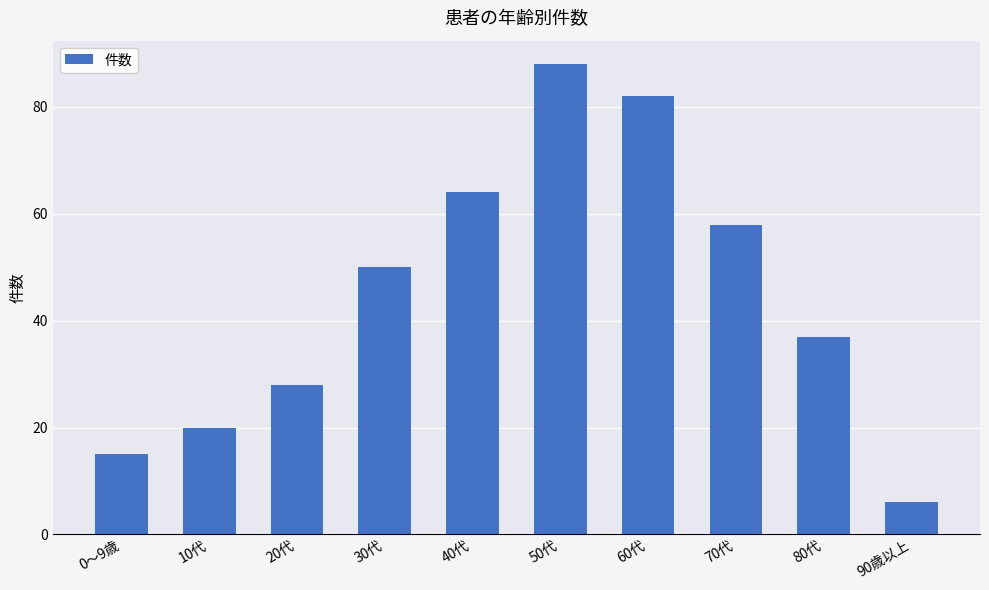

Where is the data nearest to the value 47?

30代